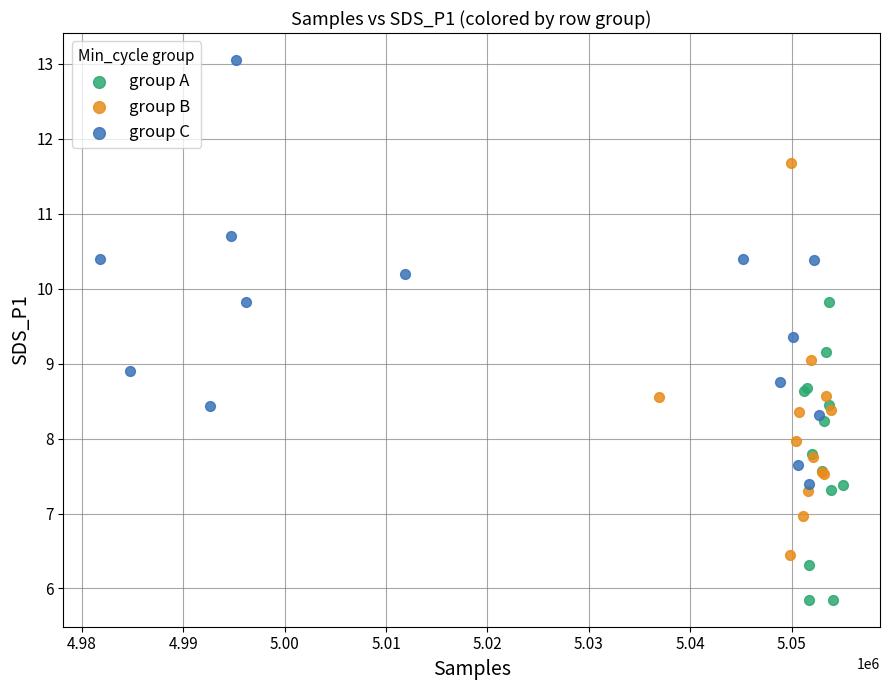

Which series contains the lowest Y value?

group A